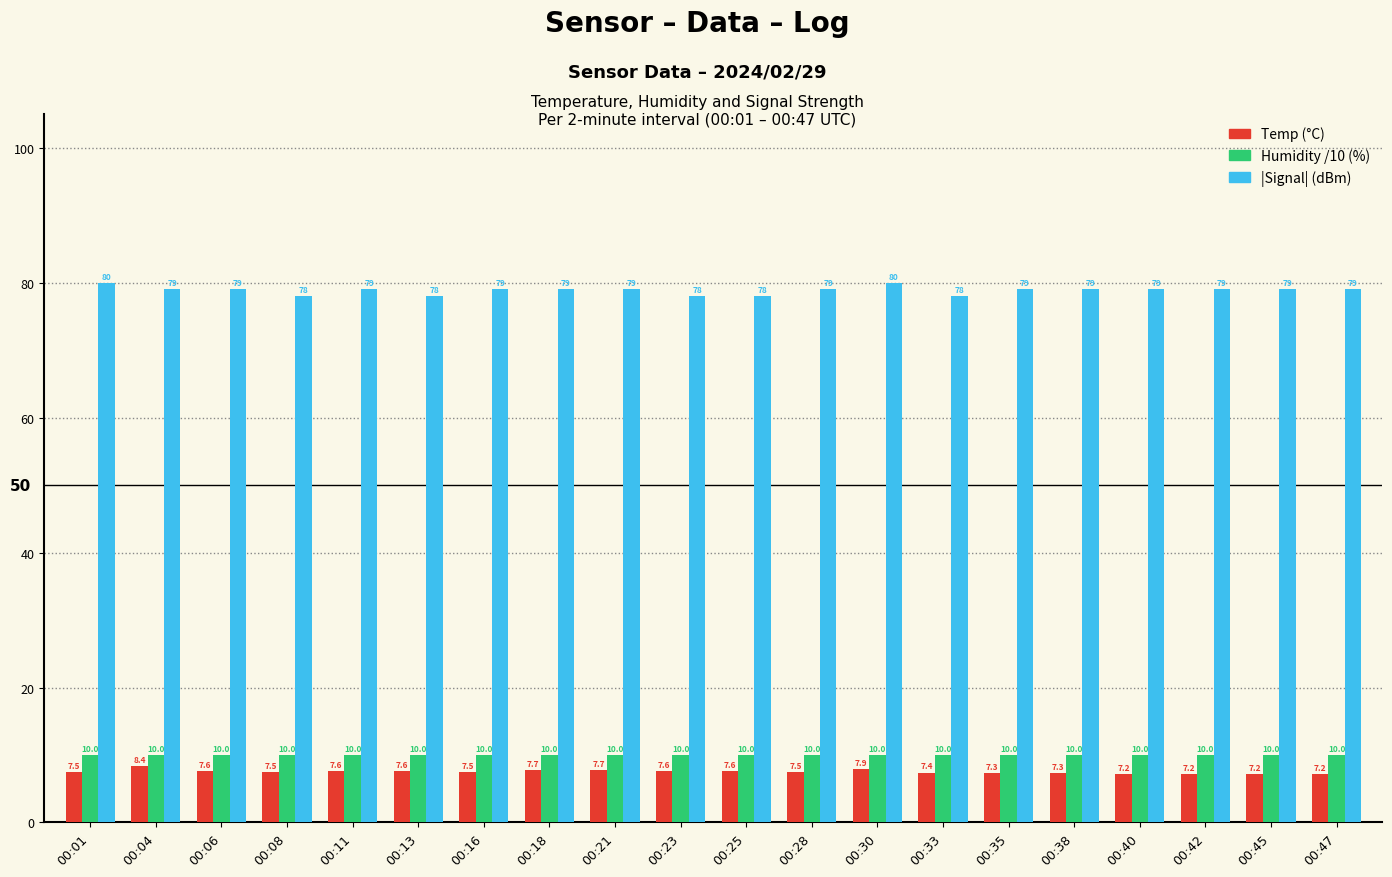

At how many categories does at least one series exceed 30?

20